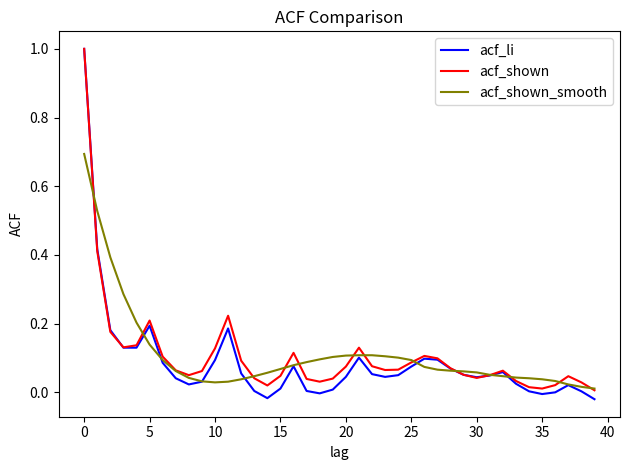

What is the greatest value displayed?

1.0